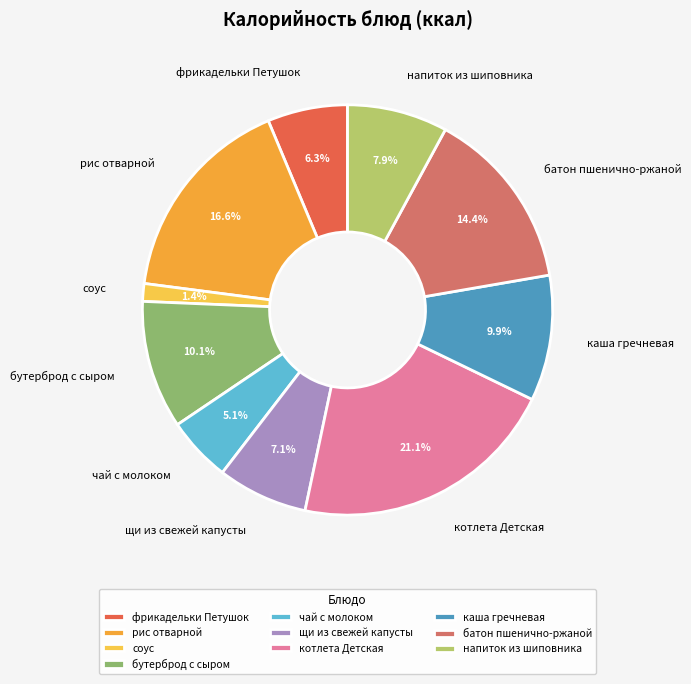

How many segments does this pie chart have?

10